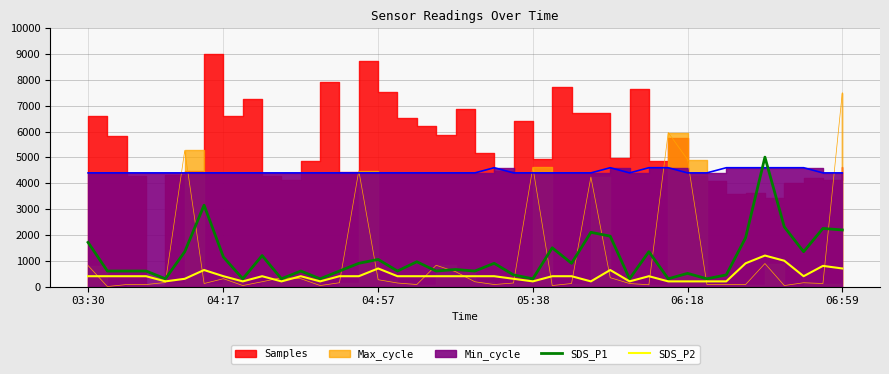

What is the highest value of the SDS_P1 series?

5010.0